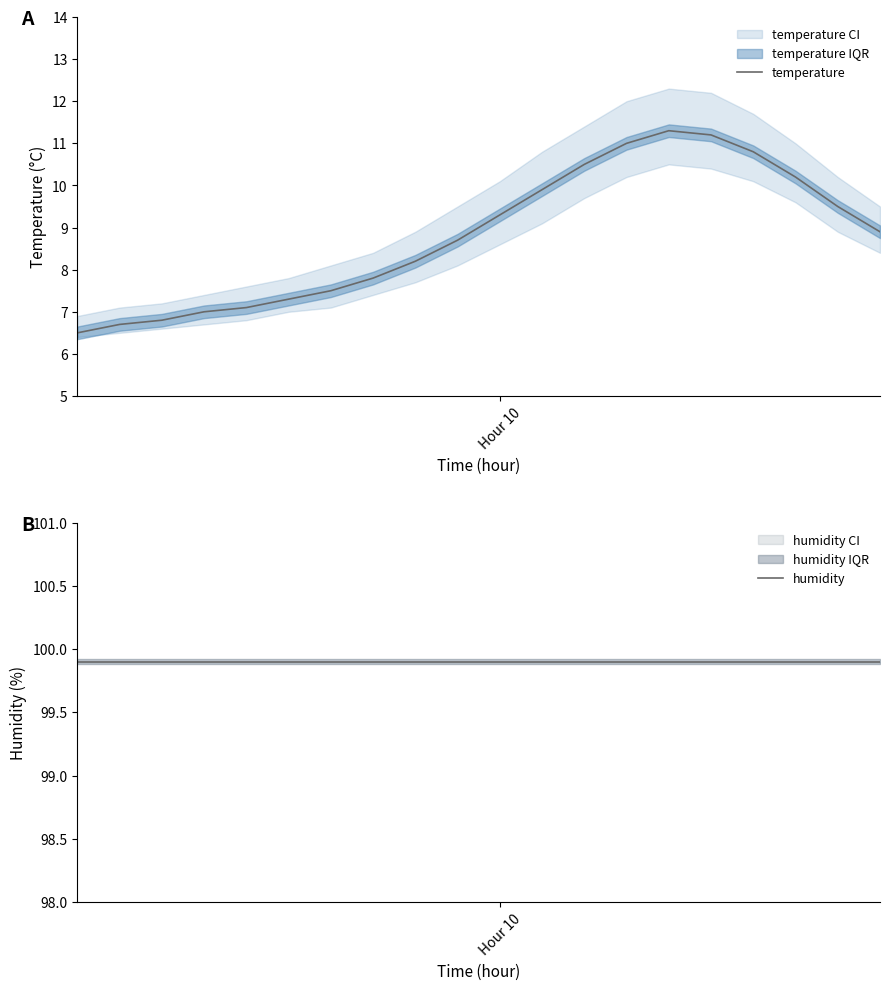

What is the highest value of the temperature series?

11.3